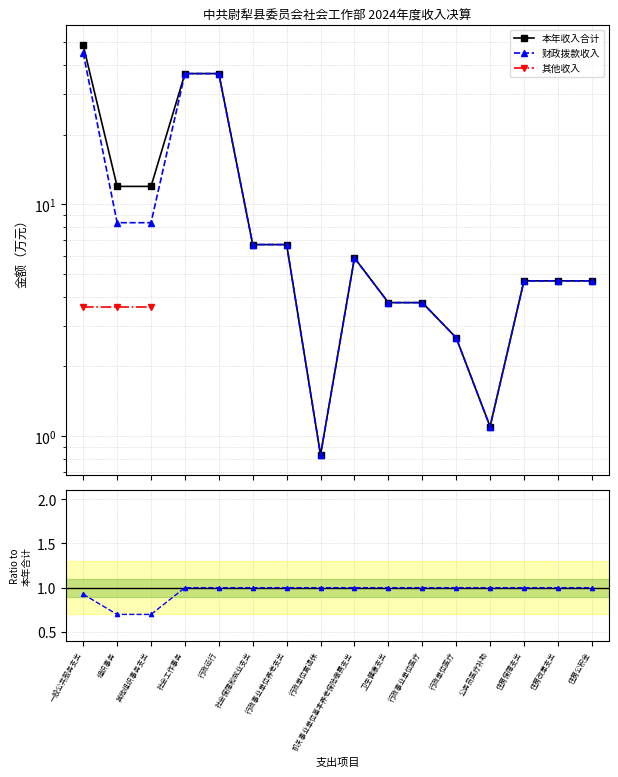

In 财政拨款收入, how many points are higher than both neighbors (excluding endpoints)?

1